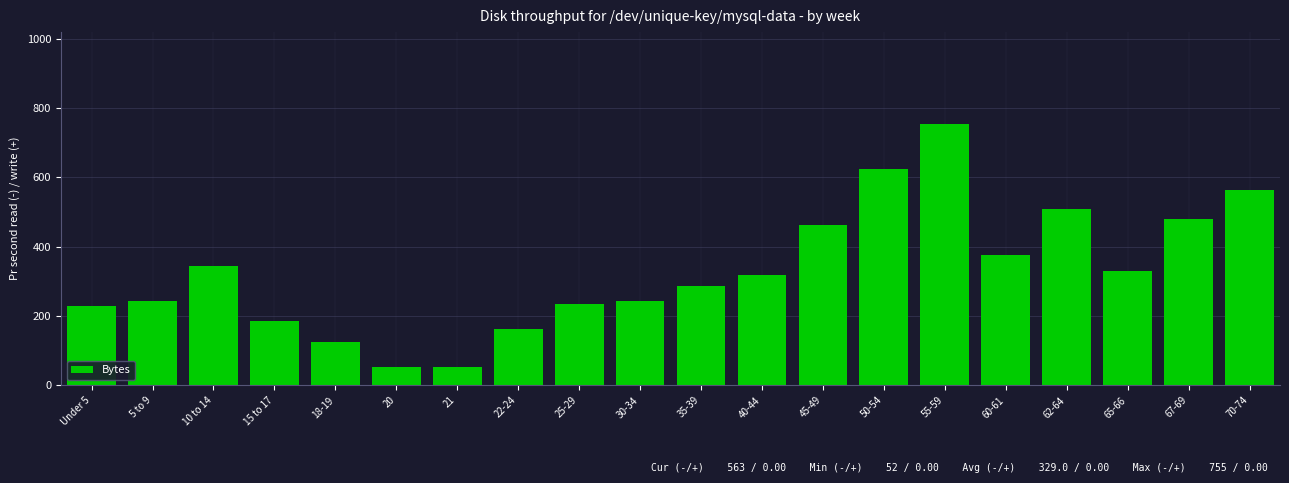

Reading left to right, transcribe all the data shown in this chart.

Under 5=230	5 to 9=244	10 to 14=343	15 to 17=186	18-19=124	20=52	21=52	22-24=162	25-29=235	30-34=244	35-39=286	40-44=318	45-49=464	50-54=625	55-59=755	60-61=377	62-64=510	65-66=330	67-69=480	70-74=563